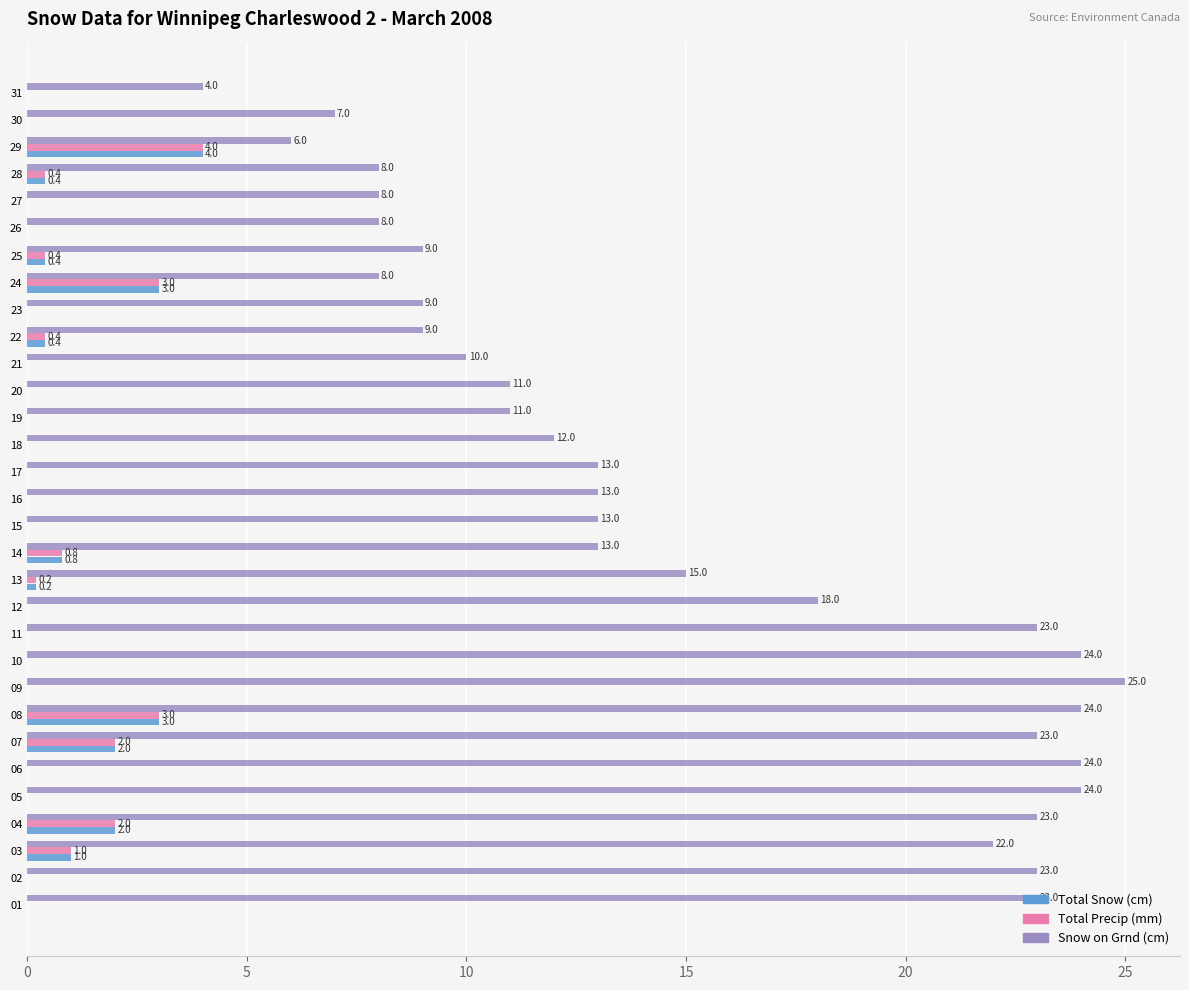

At which category is the sum across all series the highest?

08